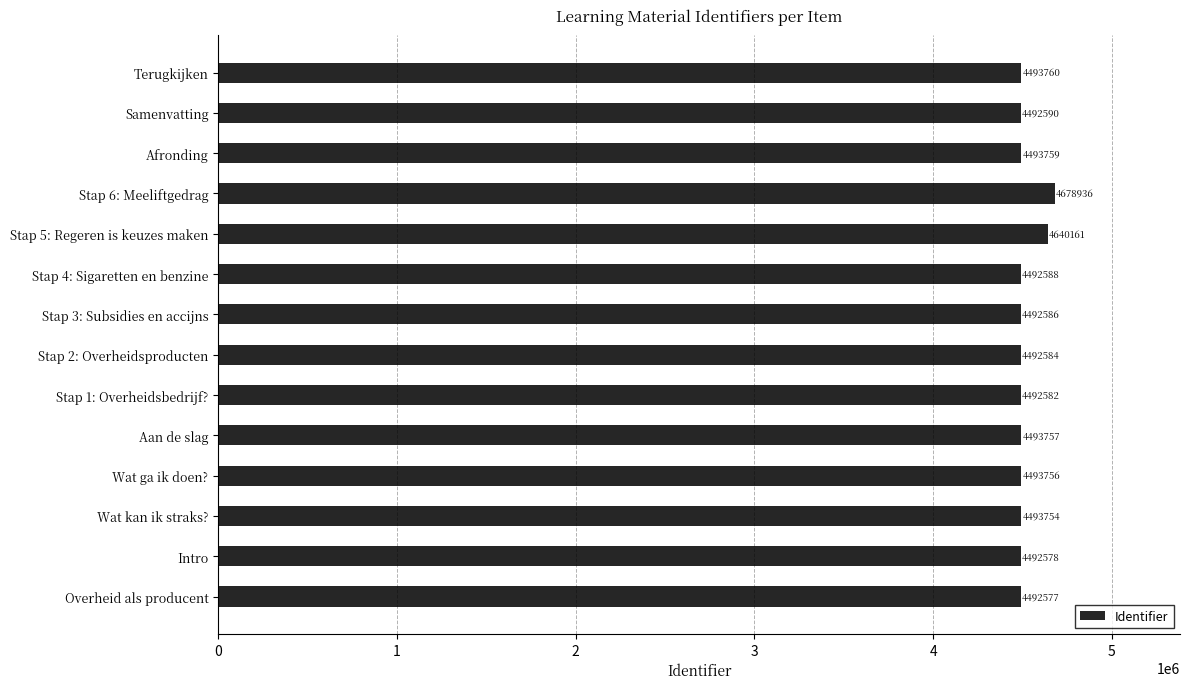

Reading bottom to top, extract all data points from this chart.

Overheid als producent=4492577	Intro=4492578	Wat kan ik straks?=4493754	Wat ga ik doen?=4493756	Aan de slag=4493757	Stap 1: Overheidsbedrijf?=4492582	Stap 2: Overheidsproducten=4492584	Stap 3: Subsidies en accijns=4492586	Stap 4: Sigaretten en benzine=4492588	Stap 5: Regeren is keuzes maken=4640161	Stap 6: Meeliftgedrag=4678936	Afronding=4493759	Samenvatting=4492590	Terugkijken=4493760